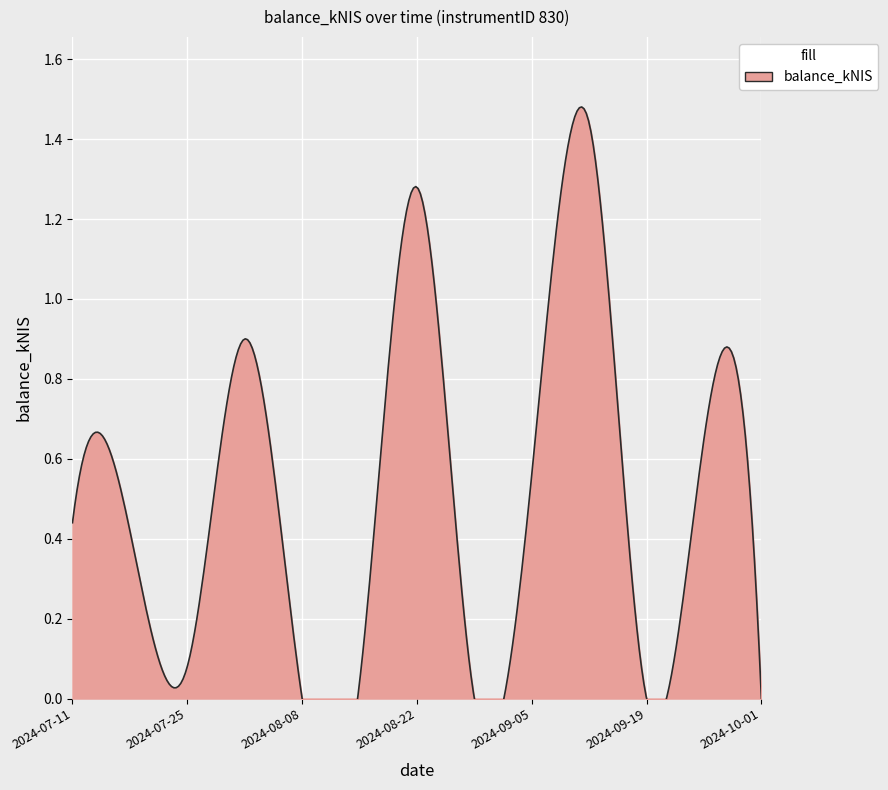

True or false: the data shows 0.1 at 2024-07-25.

True